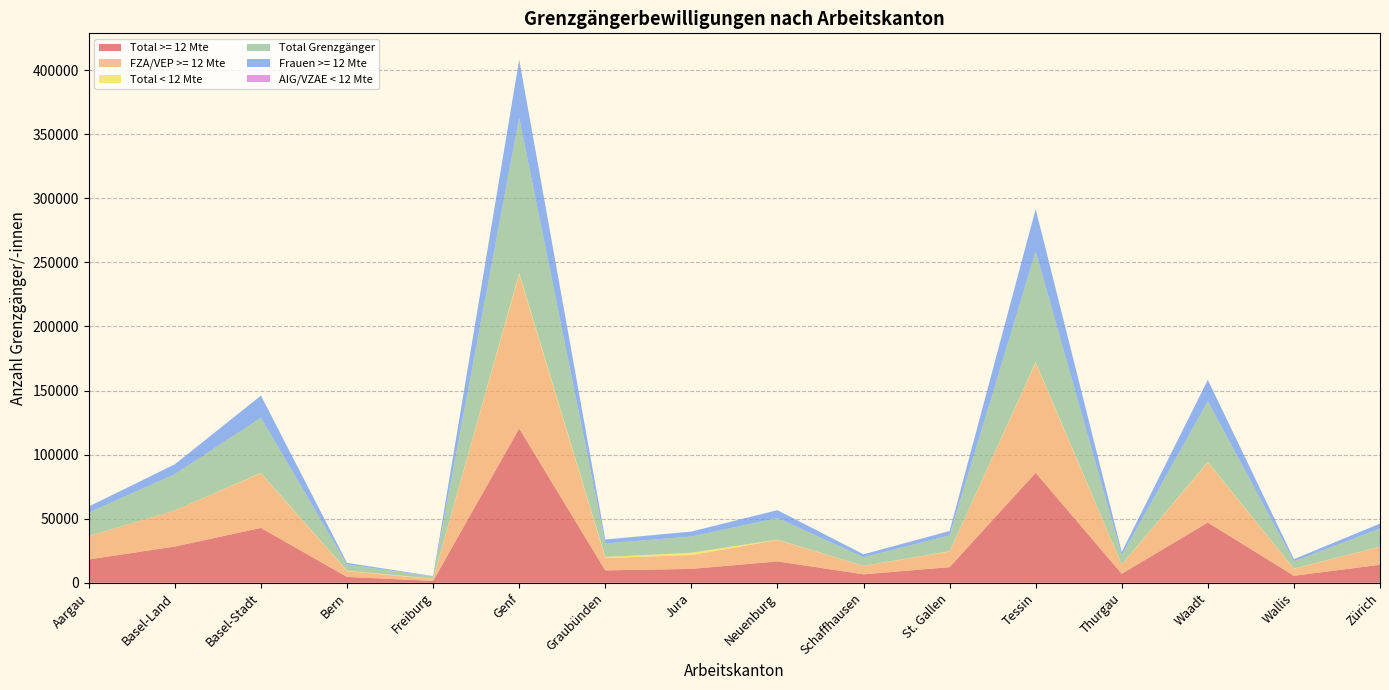

Reading right to left, list all the values displayed in this chart.

Total >= 12 Mte: Zürich=14042	Wallis=5465	Waadt=46996	Thurgau=6997	Tessin=85819	St. Gallen=12184	Schaffhausen=6580	Neuenburg=16683	Jura=10794	Graubünden=9667	Genf=120402	Freiburg=1463	Bern=4550	Basel-Stadt=42801	Basel-Land=28282	Aargau=18191
FZA/VEP >= 12 Mte: Zürich=14015	Wallis=5459	Waadt=46957	Thurgau=6971	Tessin=85771	St. Gallen=12158	Schaffhausen=6574	Neuenburg=16666	Jura=10794	Graubünden=9649	Genf=120219	Freiburg=1463	Bern=4549	Basel-Stadt=42608	Basel-Land=28199	Aargau=18168
Total < 12 Mte: Zürich=117	Wallis=149	Waadt=347	Thurgau=258	Tessin=537	St. Gallen=225	Schaffhausen=75	Neuenburg=262	Jura=1852	Graubünden=842	Genf=955	Freiburg=269	Bern=316	Basel-Stadt=277	Basel-Land=2	Aargau=121
Total Grenzgänger: Zürich=14159	Wallis=5614	Waadt=47343	Thurgau=7255	Tessin=86356	St. Gallen=12409	Schaffhausen=6655	Neuenburg=16945	Jura=12646	Graubünden=10509	Genf=121357	Freiburg=1732	Bern=4866	Basel-Stadt=43078	Basel-Land=28284	Aargau=18312
Frauen >= 12 Mte: Zürich=3844	Wallis=1727	Waadt=16709	Thurgau=2522	Tessin=33200	St. Gallen=3323	Schaffhausen=2311	Neuenburg=6114	Jura=3862	Graubünden=3081	Genf=45447	Freiburg=277	Bern=1268	Basel-Stadt=17281	Basel-Land=7699	Aargau=4693
AIG/VZAE < 12 Mte: Zürich=2	Wallis=0	Waadt=0	Thurgau=1	Tessin=0	St. Gallen=138	Schaffhausen=1	Neuenburg=0	Jura=0	Graubünden=5	Genf=0	Freiburg=0	Bern=1	Basel-Stadt=32	Basel-Land=1	Aargau=19